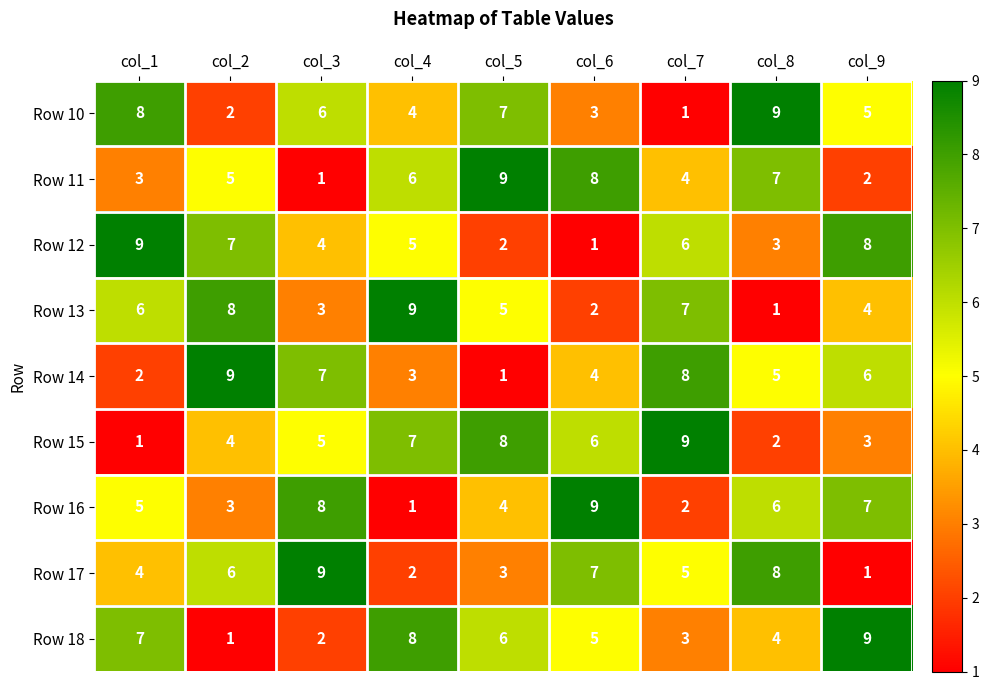

What is the sum of all Row 17 values?

45